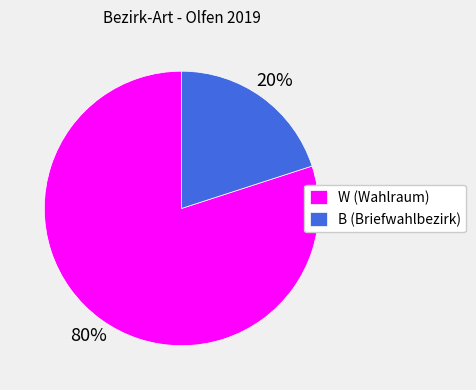

True or false: W (Wahlraum) accounts for 80% of the total.

True